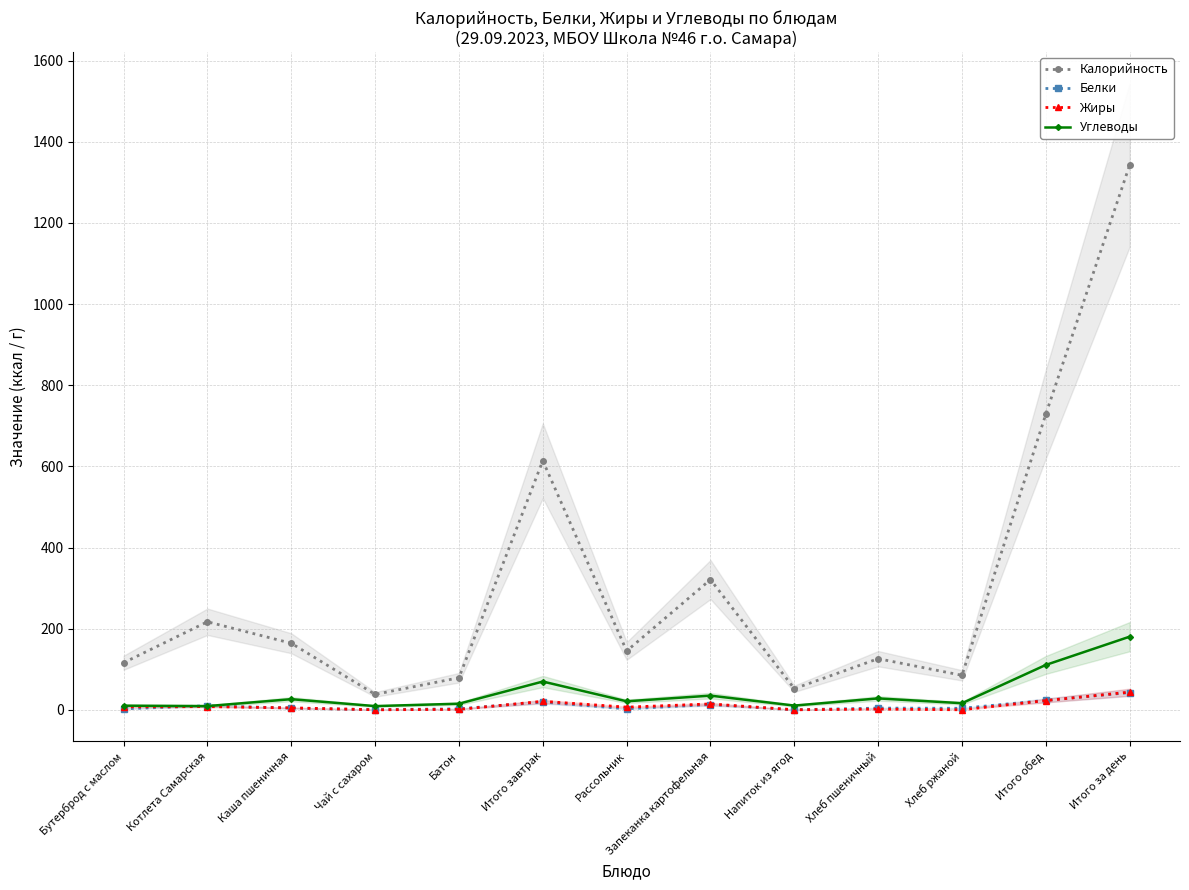

What is the sum of the Жиры values at Итого завтрак and Чай с сахаром?

20.9